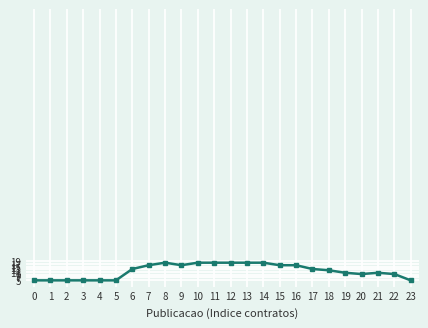

True or false: the data has more than 1 interior local peaks.

True